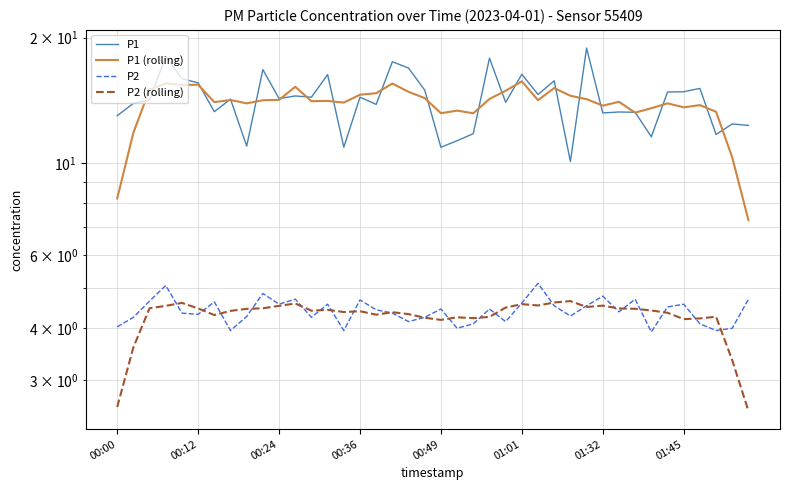

True or false: P1 (rolling) has a value of 4.1 at 00:12.

False